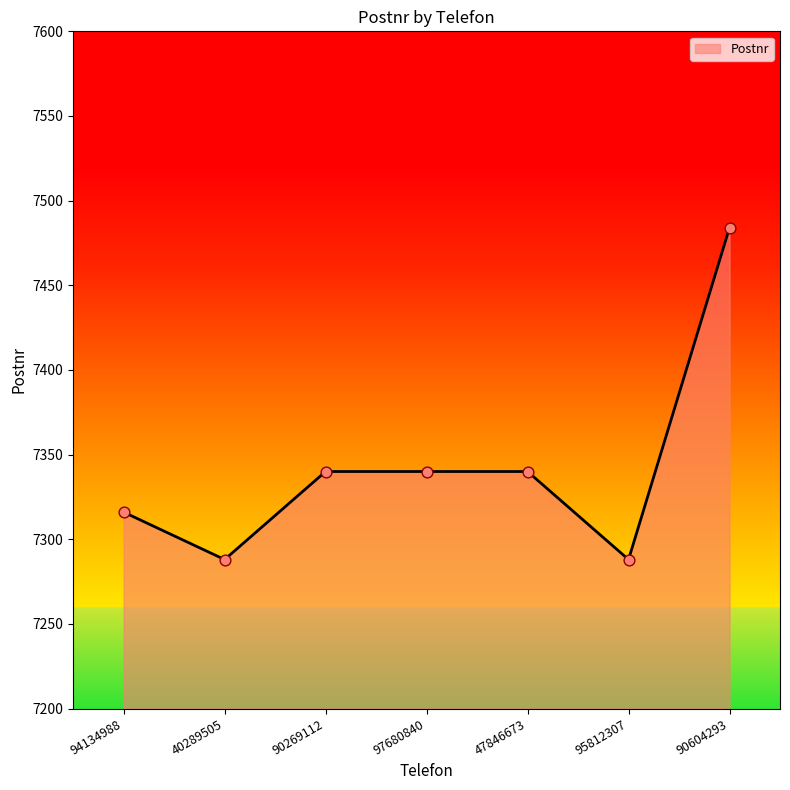

What is the change in value from 94134988 to 95812307?

-28